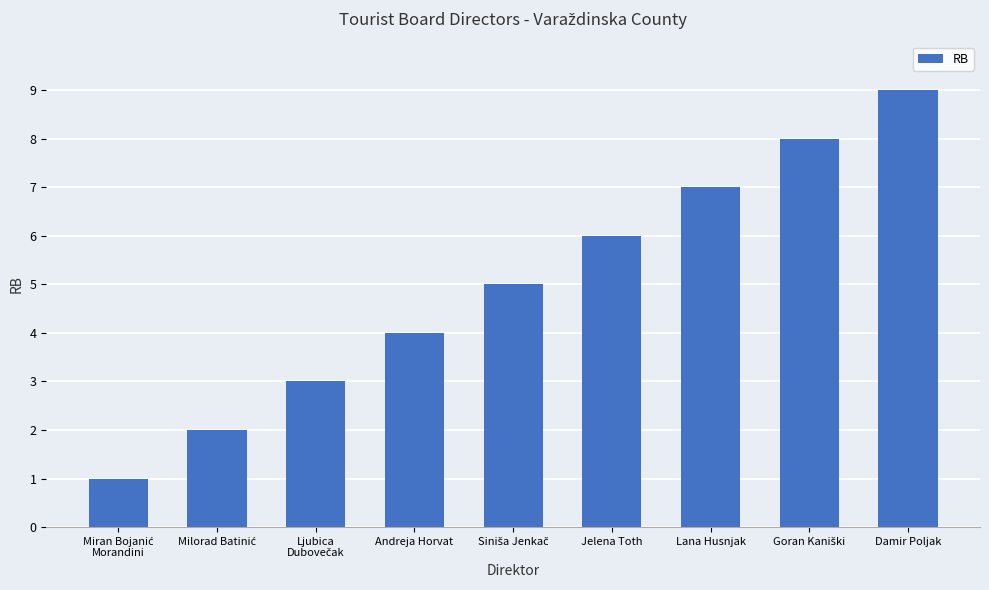

True or false: the data shows 1 at Andreja Horvat.

False